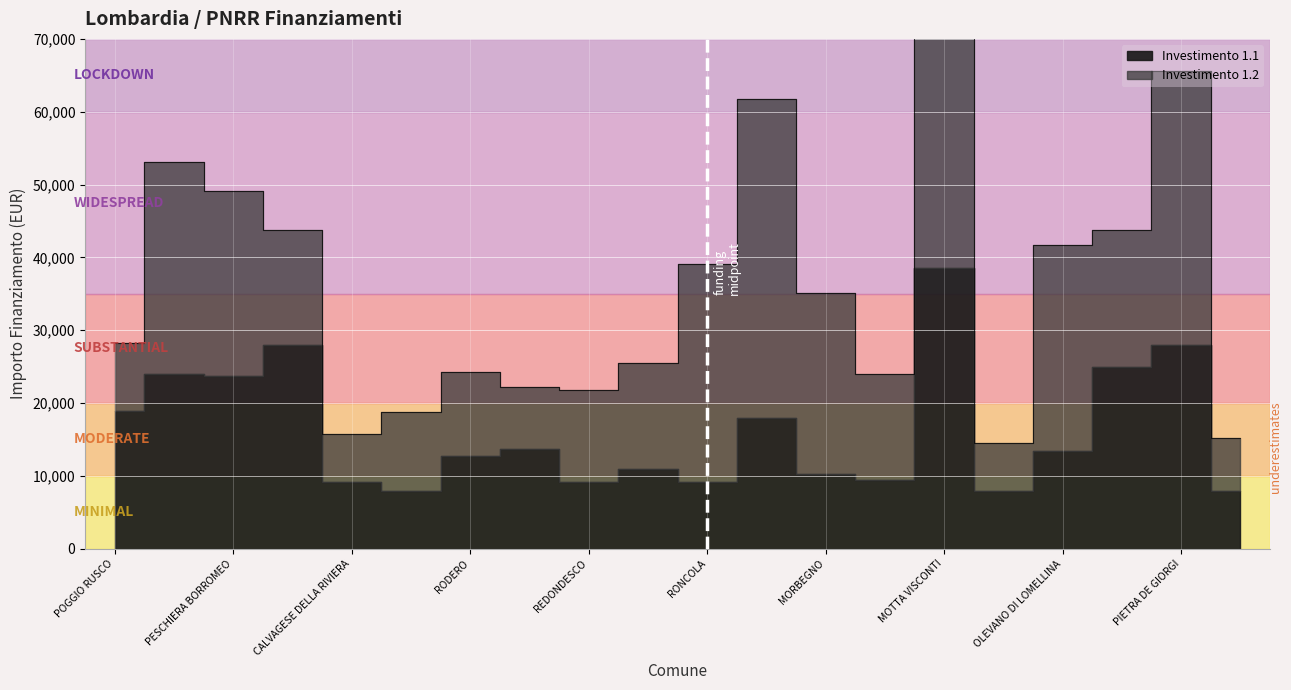

What is the sum of all 1.1 values?

325254